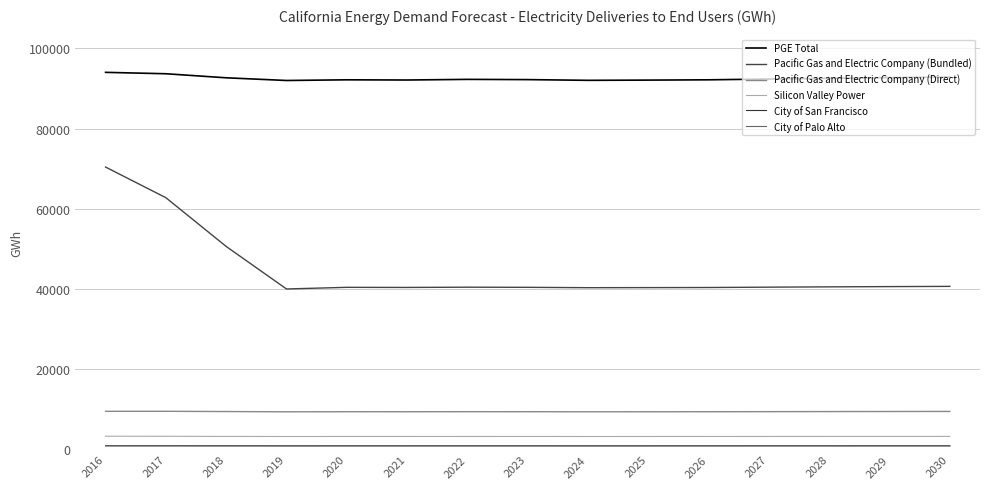

What is the maximum value for Pacific Gas and Electric Company (Direct)?

9520